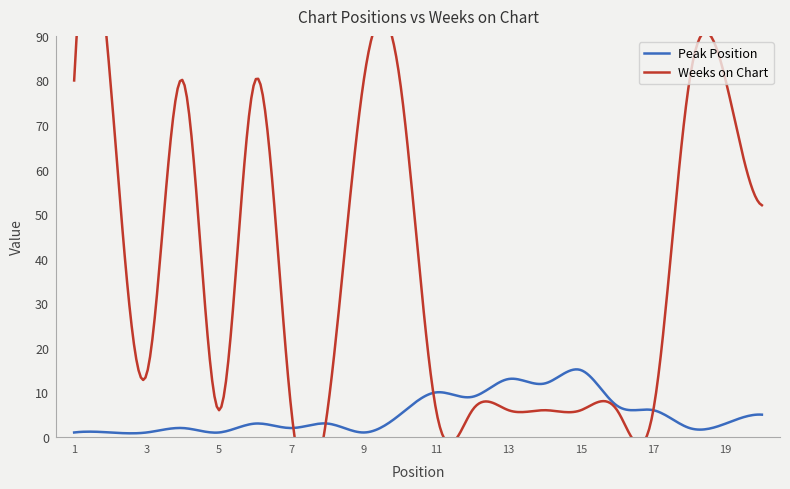

Reading right to left, what are all the values shown in this chart?

Peak Position: 20=5	19=3	18=2	17=6	16=7	15=15	14=12	13=13	12=9	11=10	10=5	9=1	8=3	7=2	6=3	5=1	4=2	3=1	2=1	1=1
Weeks on Chart: 20=52	19=80	18=80	17=6	16=6	15=6	14=6	13=6	12=6	11=6	10=80	9=80	8=6	7=6	6=80	5=6	4=80	3=14	2=80	1=80